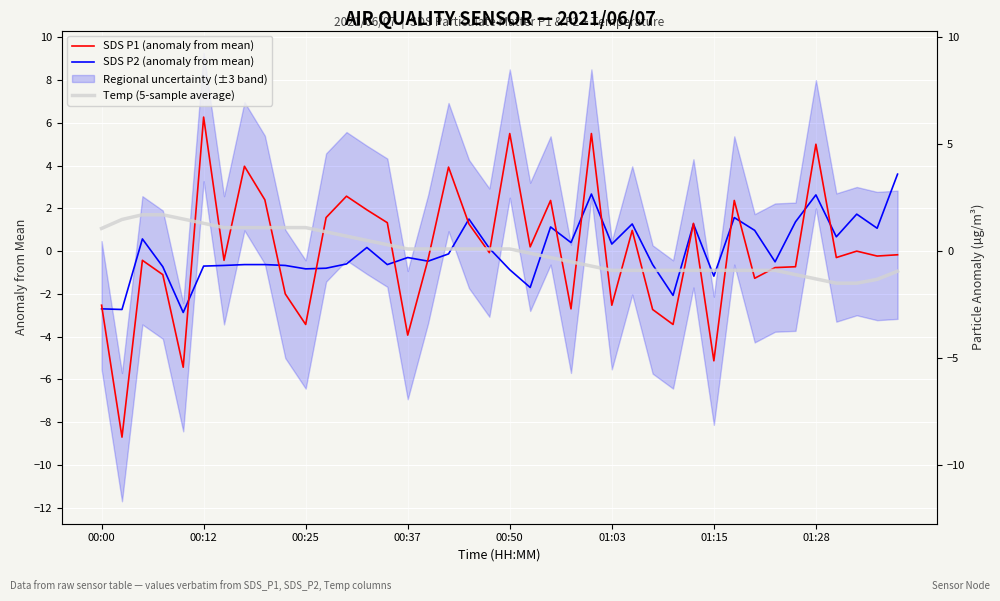

At how many categories does at least one series exceed -3?

40